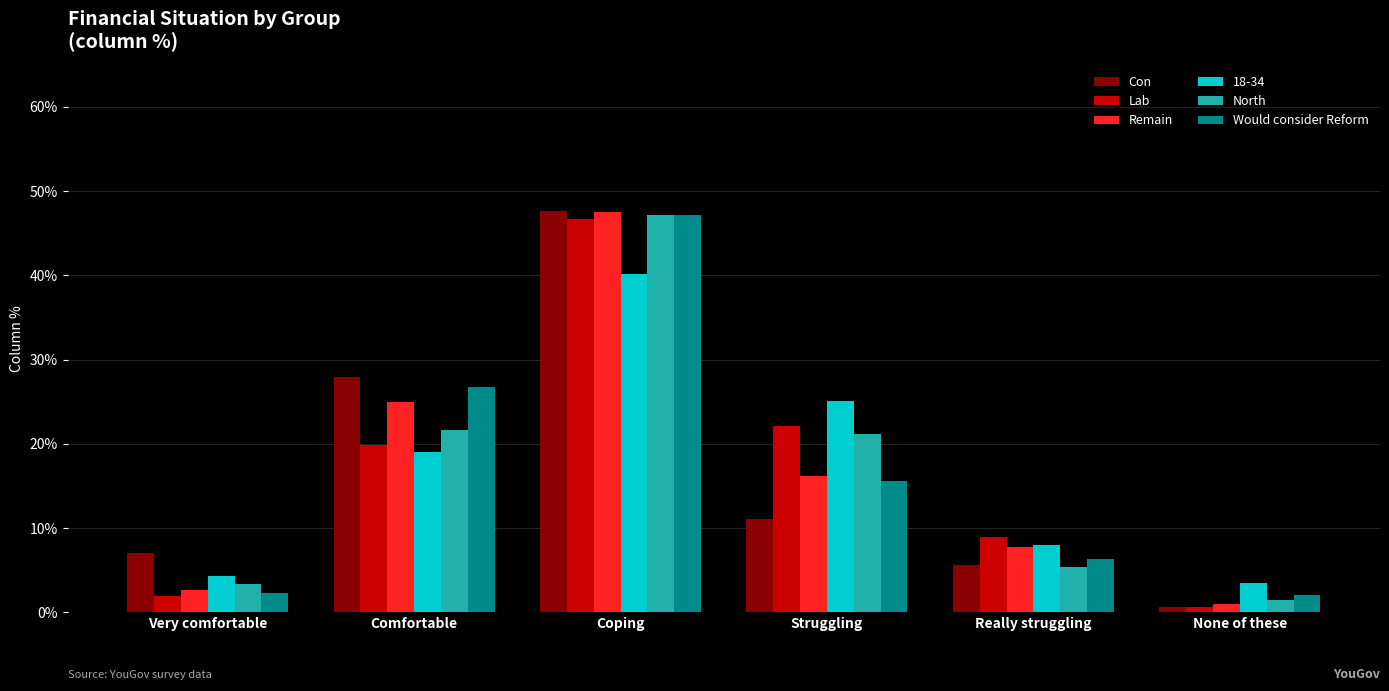

True or false: North has a value of 0.0 at None of these.

False